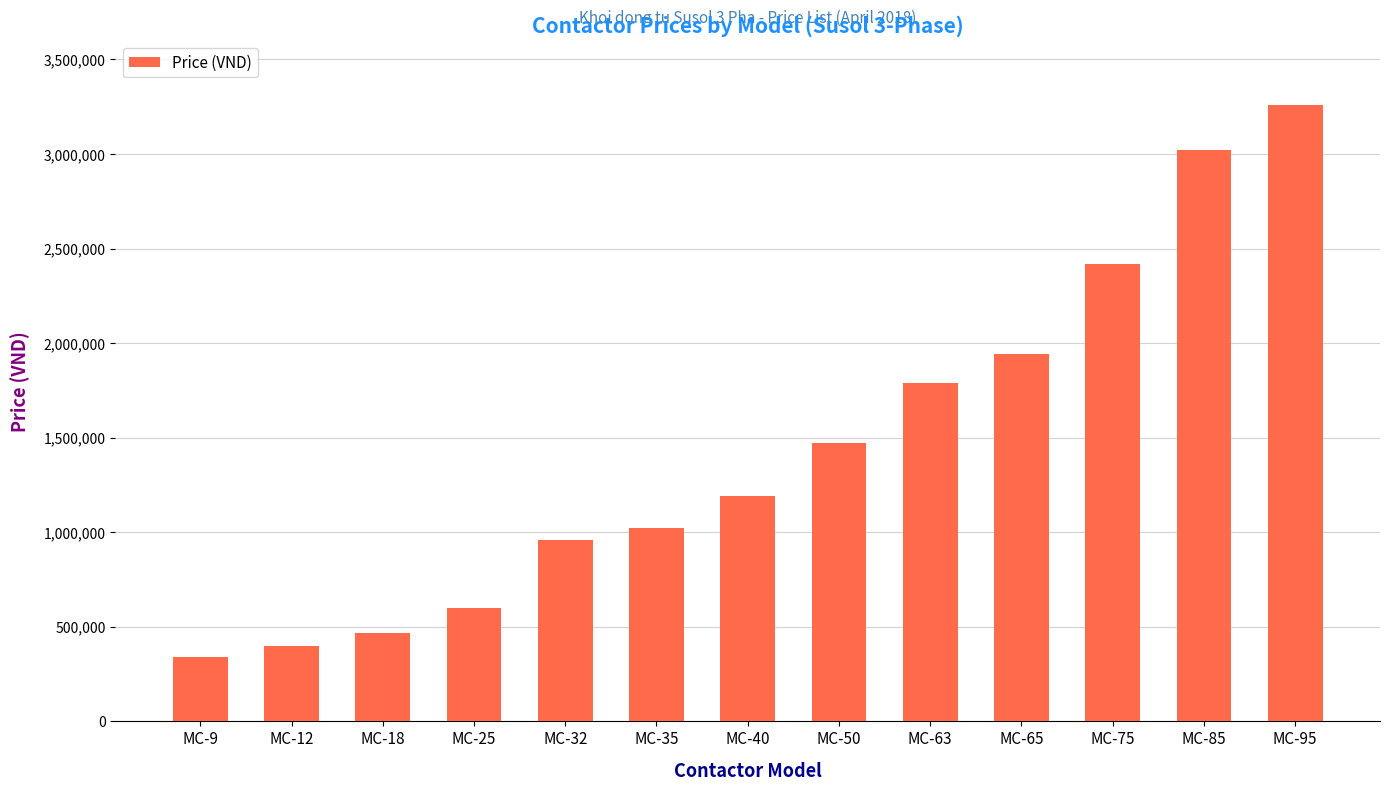

What is the value of the 13th bar from the left?

3260000